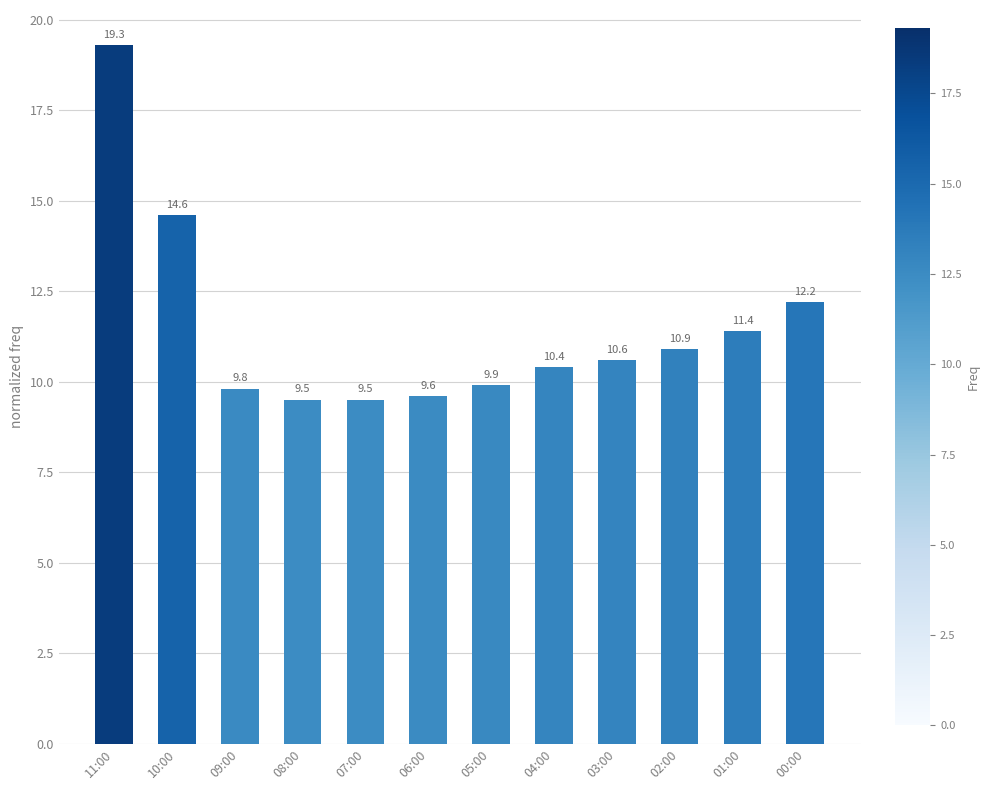

What is the maximum value shown in the chart?

19.3